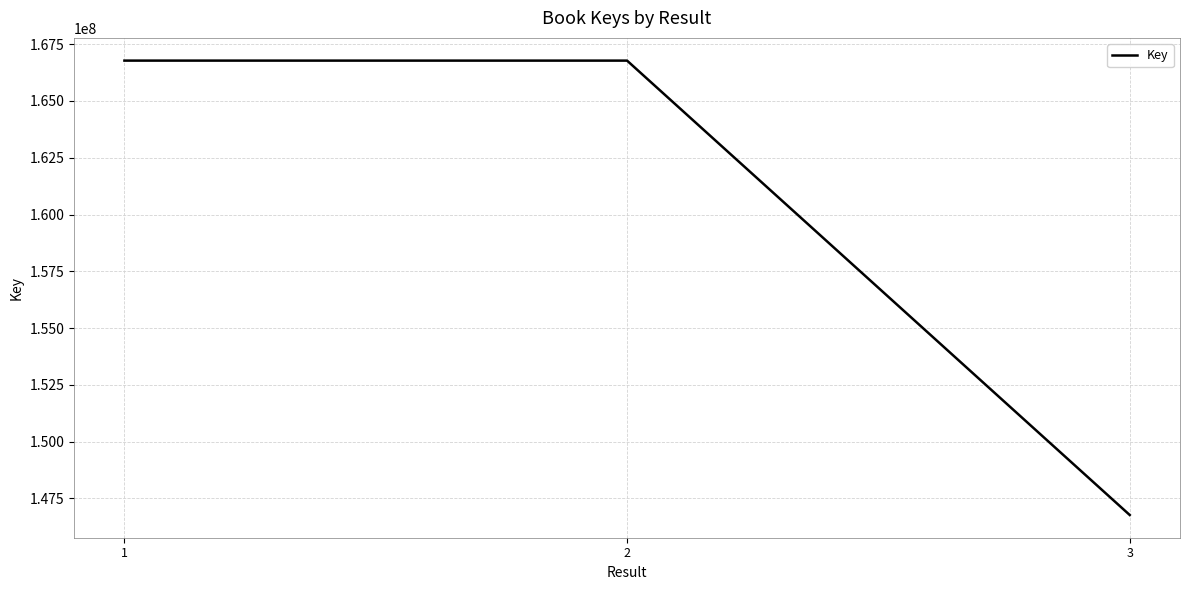

What is the ratio of the value at 1 to the value at 3?

1.1